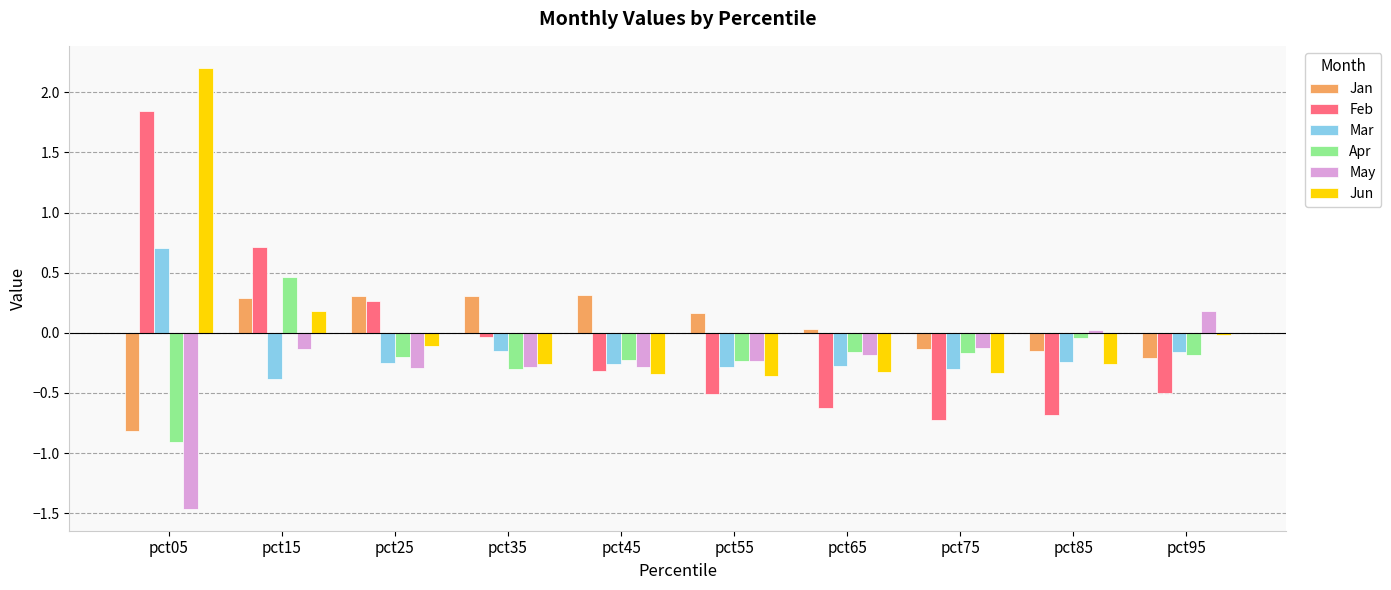

Is it true that Jun equals -0.3 at pct35?

True